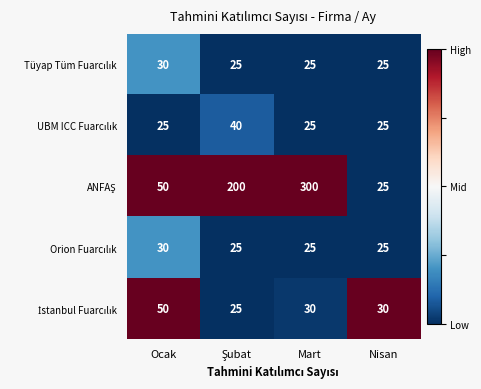

What is the smallest value displayed?

25